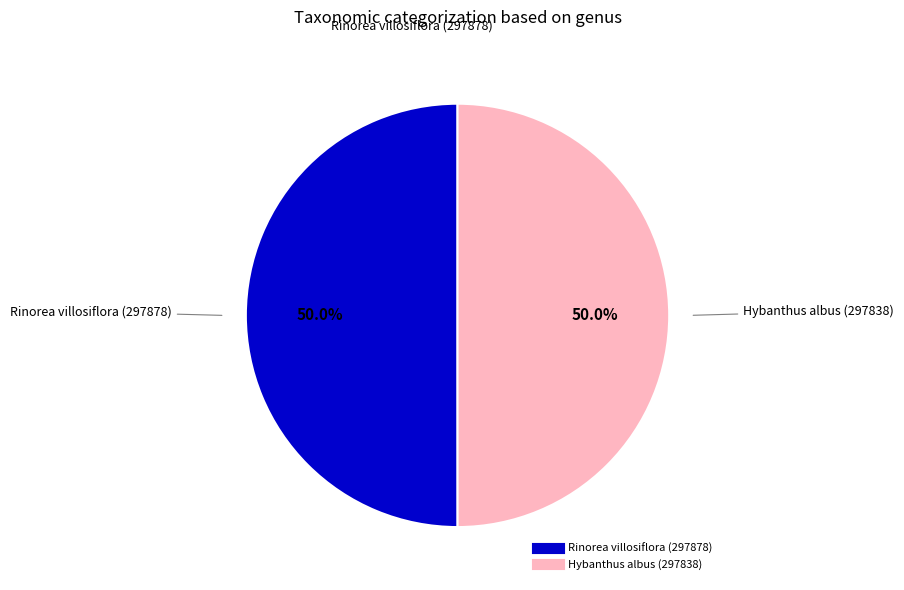

To the nearest percent, what is the average slice percentage?

50%